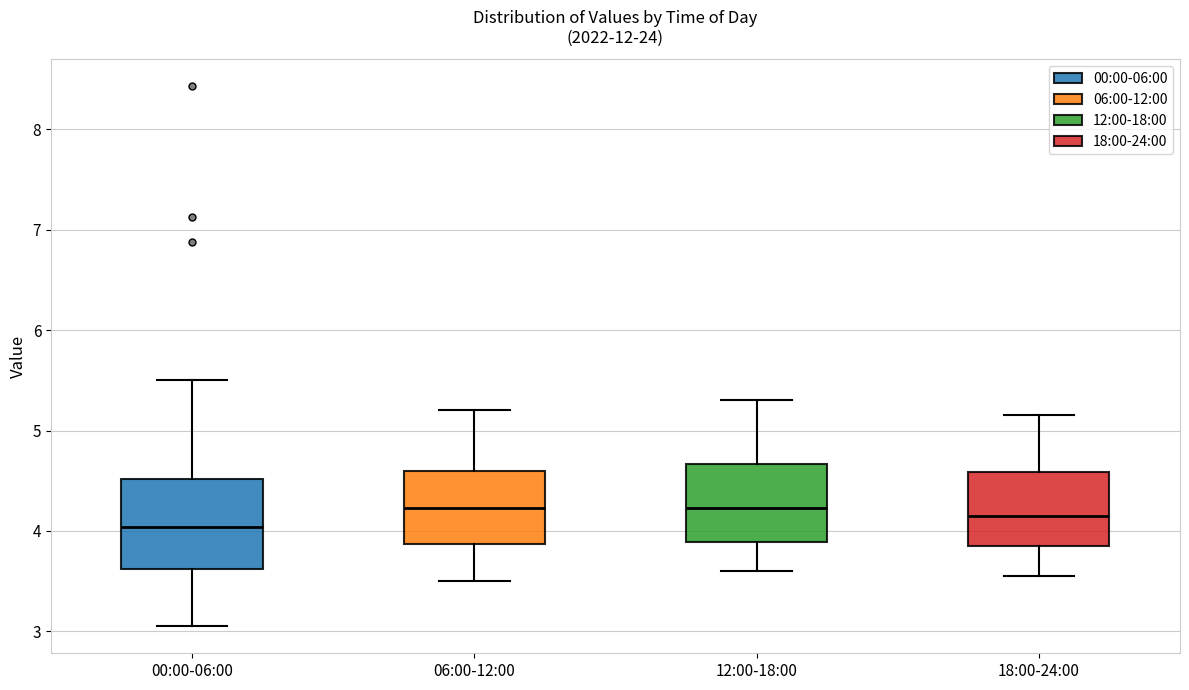

Reading left to right, transcribe this box plot: for each box, give where its median line is, the range the box spans, and where its two whiskers end, as read against the y-axis. The values are not printed on the chart, so give them approximately, as read against the axis.

00:00-06:00: median 4.0, box 3.6 to 4.5, whiskers 3.1 to 5.5
06:00-12:00: median 4.2, box 3.9 to 4.6, whiskers 3.5 to 5.2
12:00-18:00: median 4.2, box 3.9 to 4.7, whiskers 3.6 to 5.3
18:00-24:00: median 4.2, box 3.9 to 4.6, whiskers 3.6 to 5.2